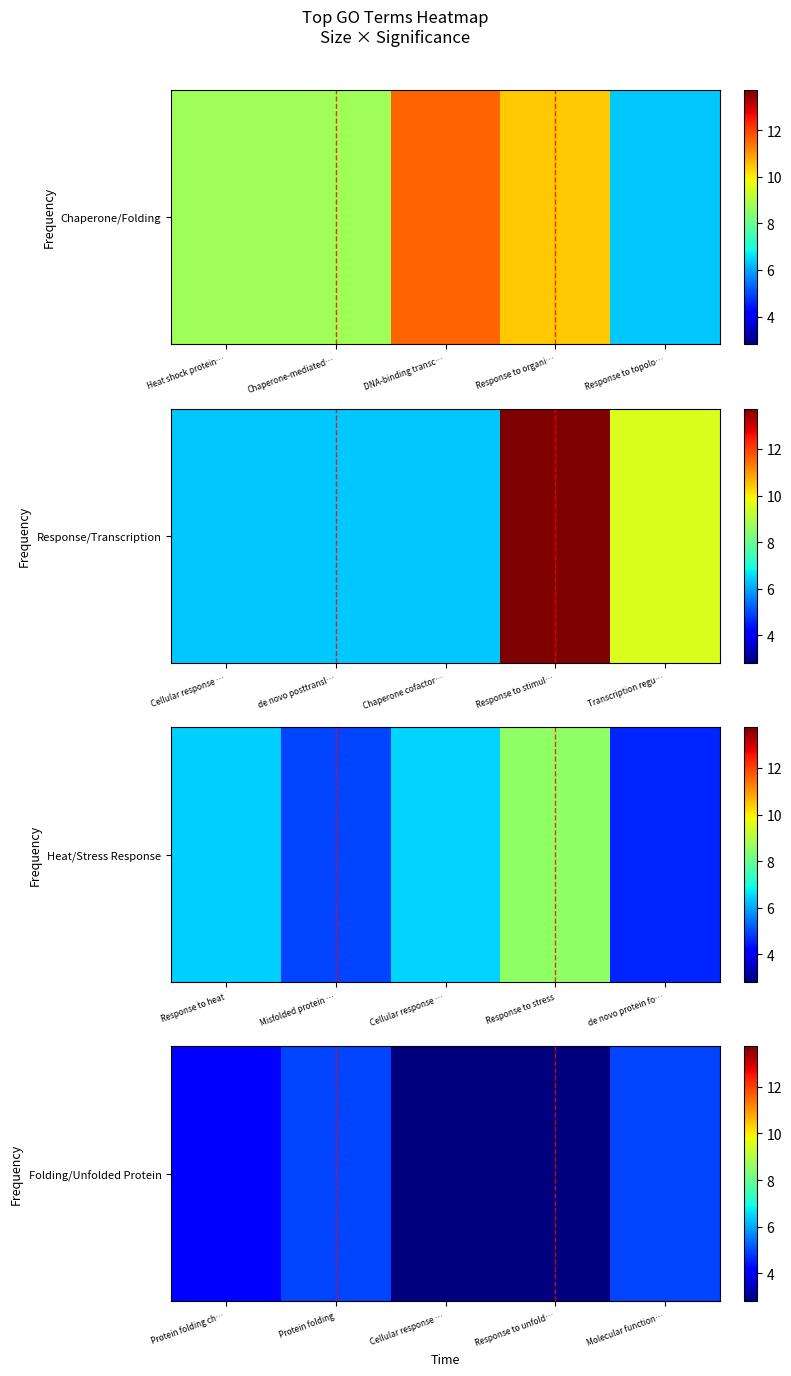

What is the average value?

3.9